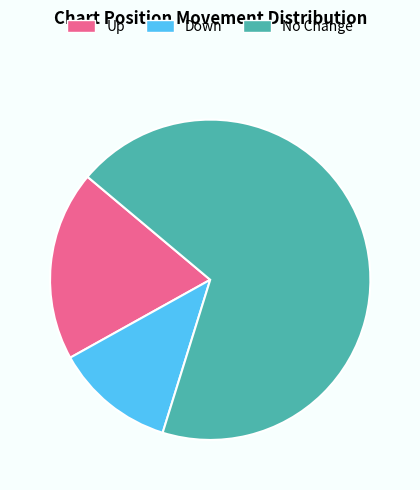

Is there a majority slice in this chart?

Yes